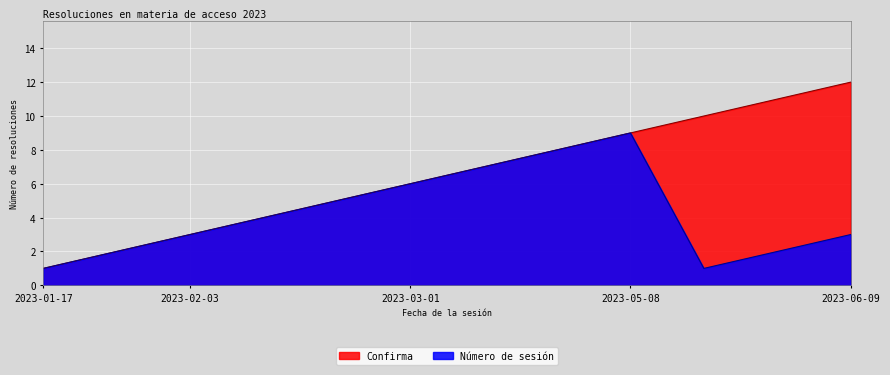

Rank the series by their average value, from lowest to highest.

Número de sesión, Confirma